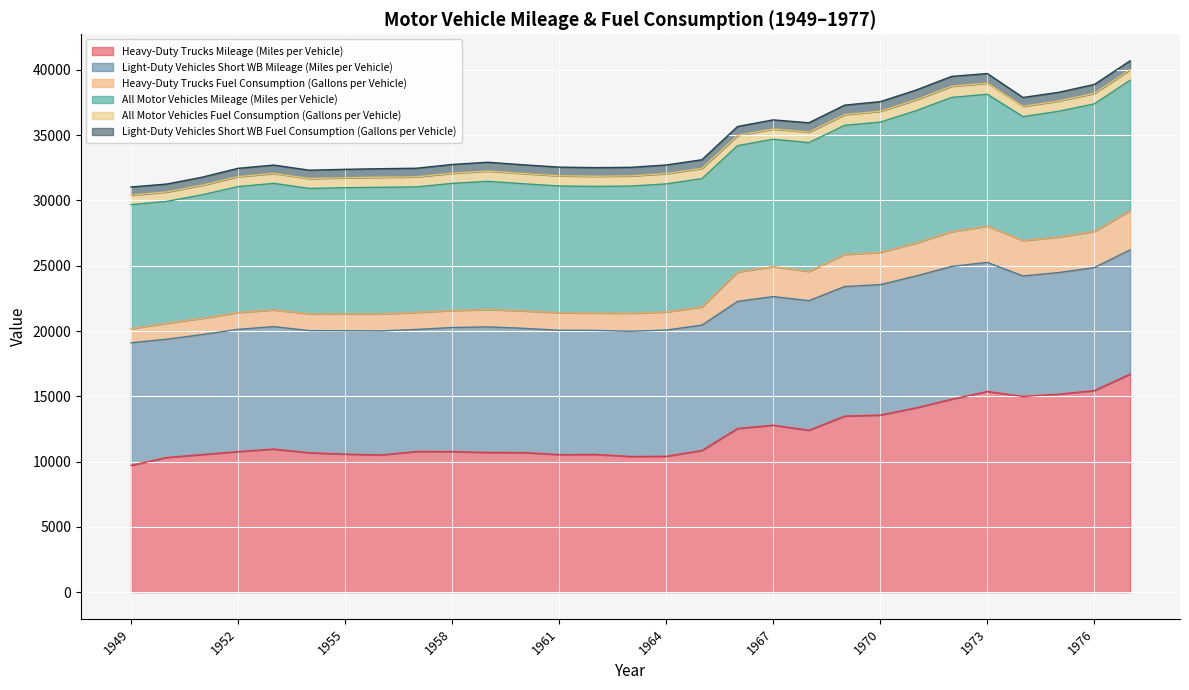

The Heavy-Duty Trucks Fuel Consumption (Gallons per Vehicle) series shows 1959 at 1958. True or false?

False